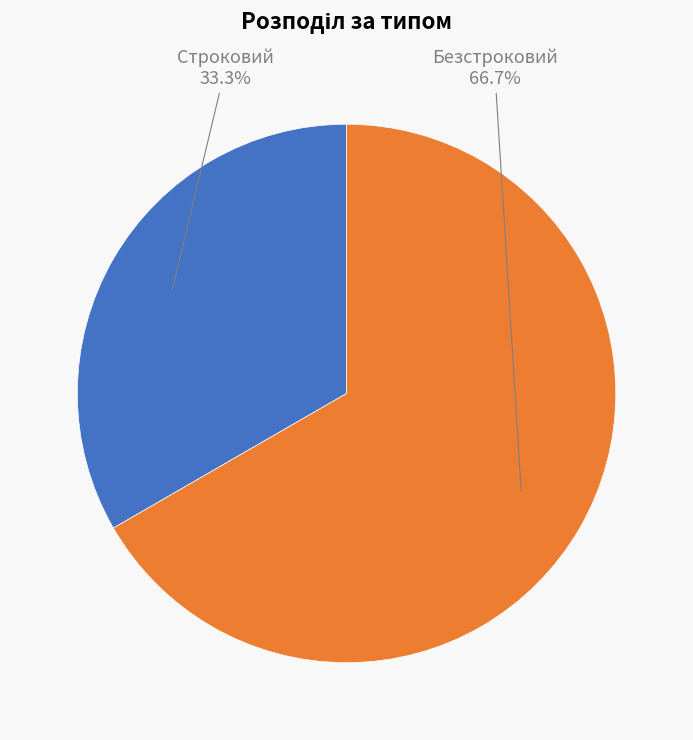

Is it true that Строковий is 47% of the pie?

False